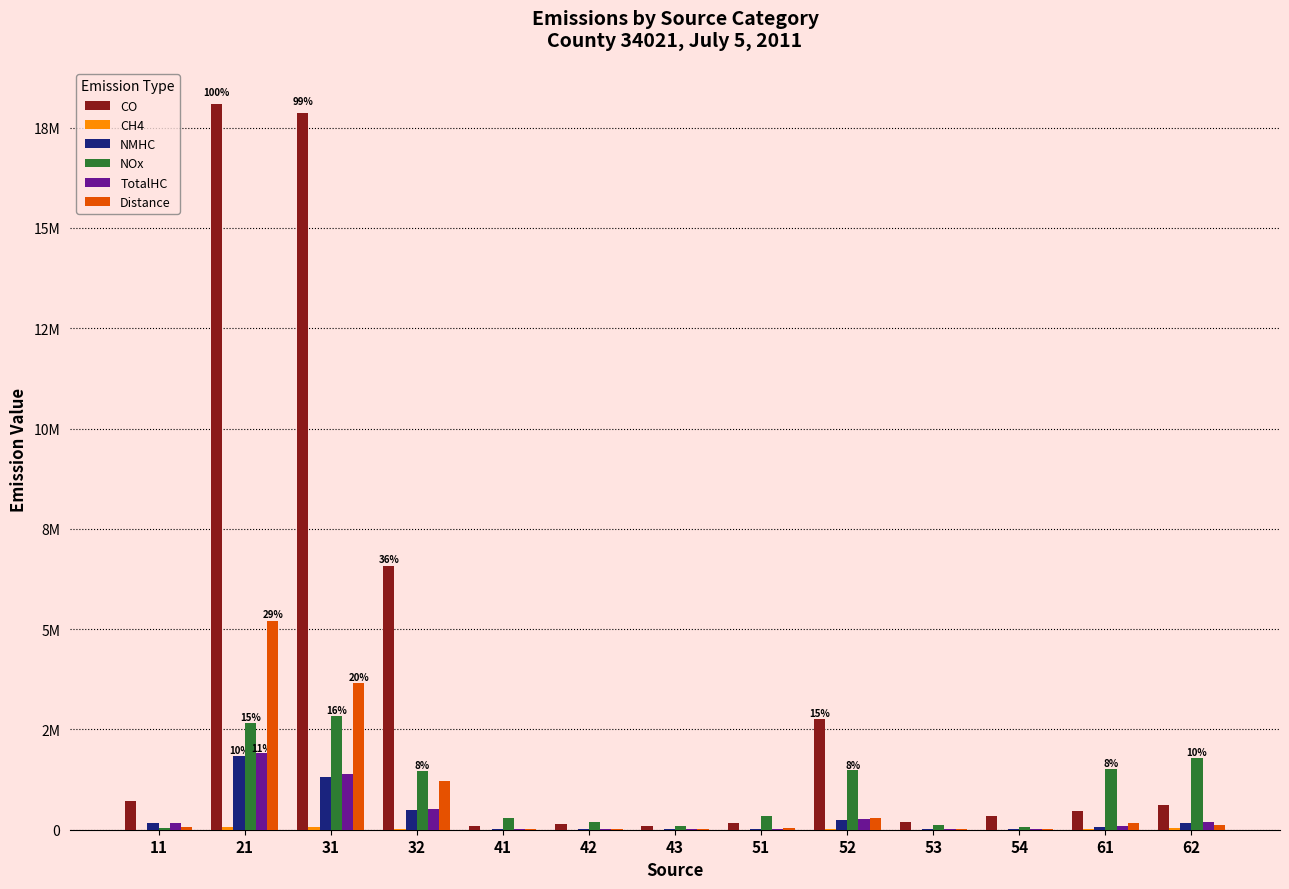

What is the difference between the Distance values at 54 and 52?

285788